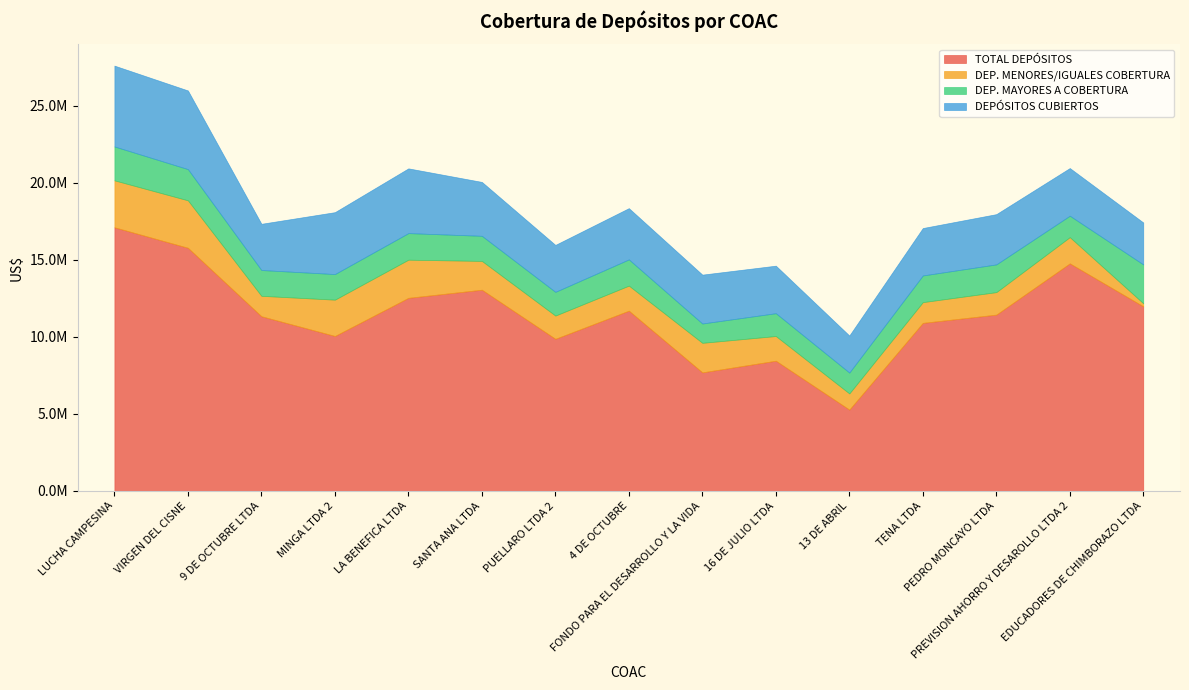

How many values in the DEP. MENORES/IGUALES COBERTURA series are below 1626019?

7